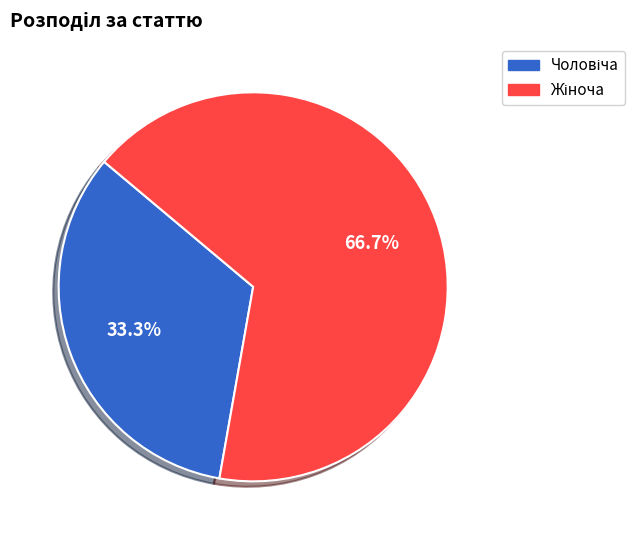

Does any single category account for the majority?

Yes